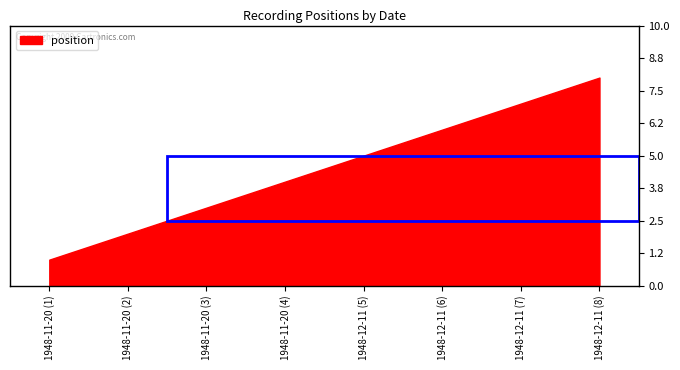

Reading right to left, extract all data points from this chart.

8	7	6	5	4	3	2	1